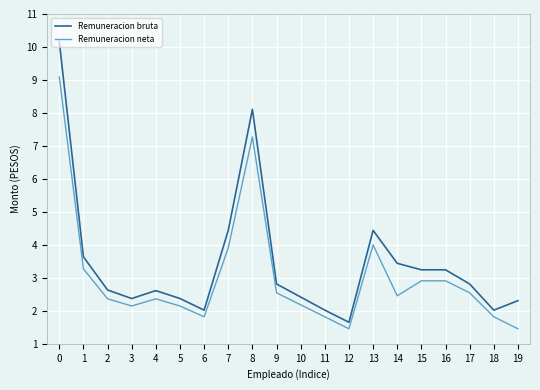

Which series has the largest range (max minus min)?

Remuneracion bruta